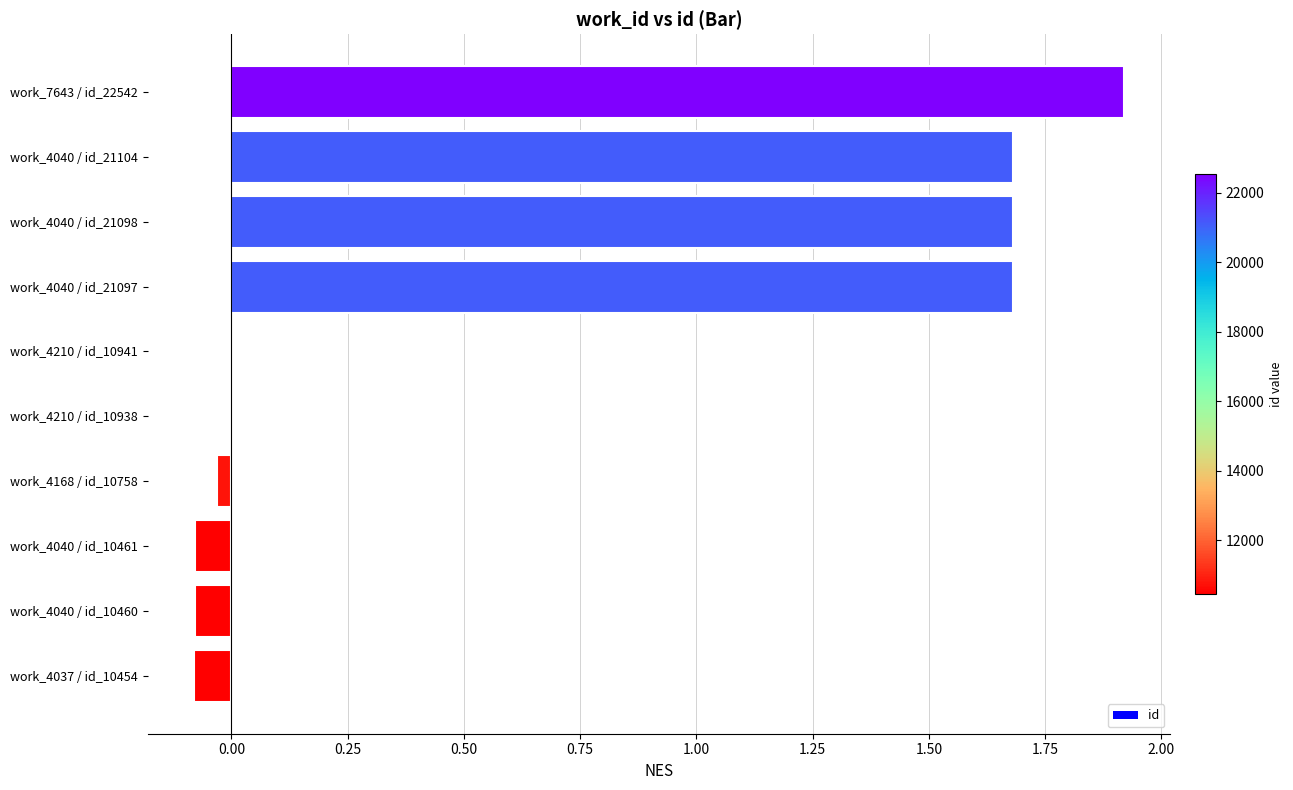

Which category has the highest value across all series?

work_7643 / id_22542